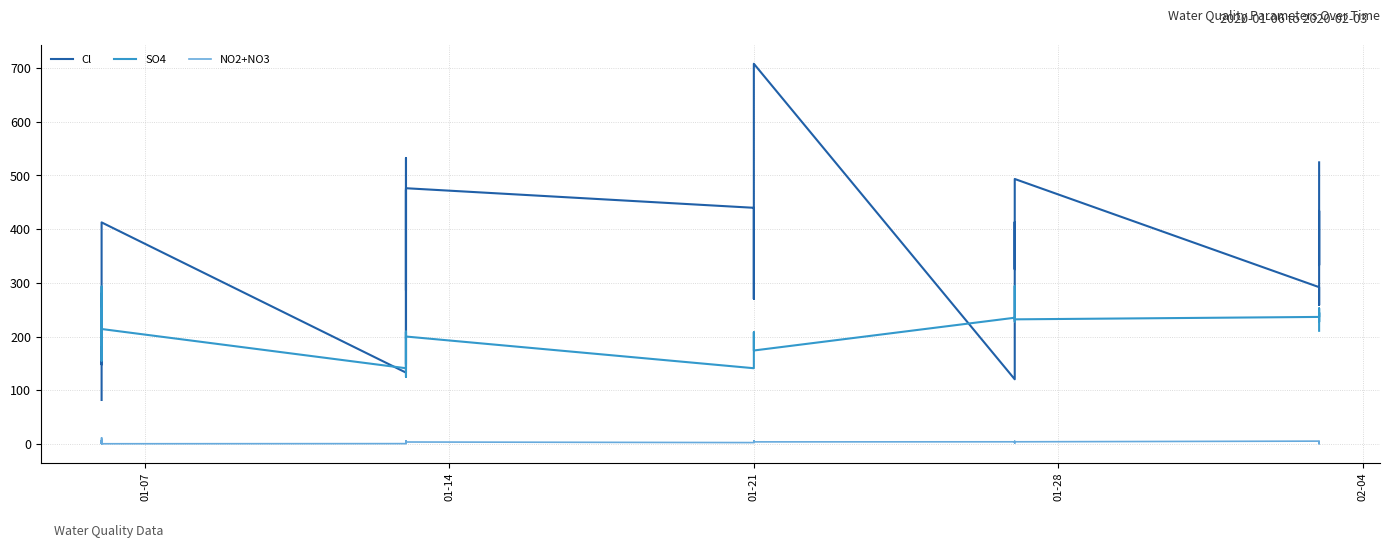

How many data points in NO2+NO3 are less than 3?

13